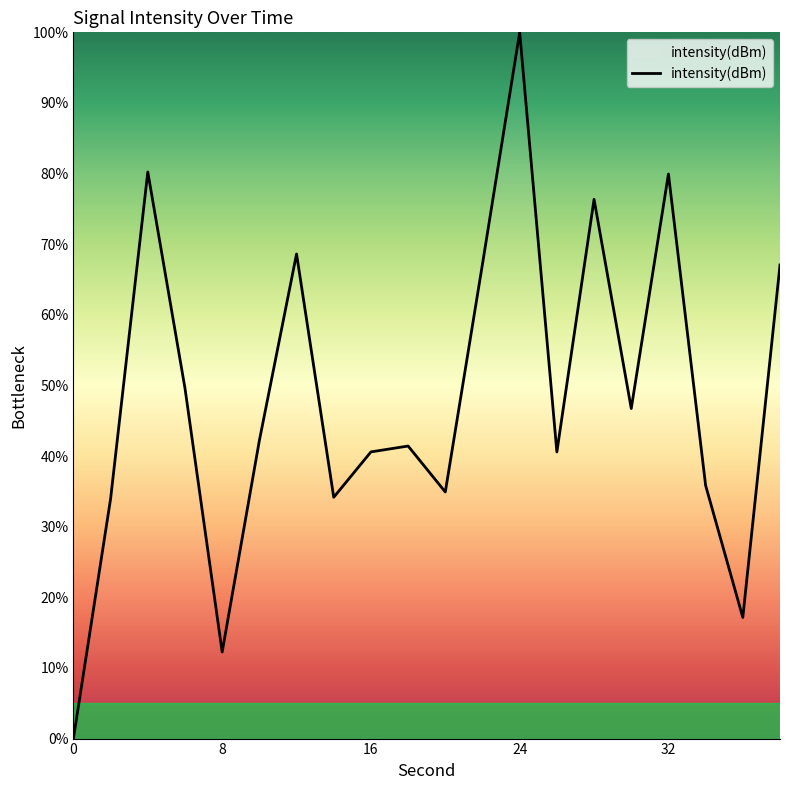

How many values are above zero?

19